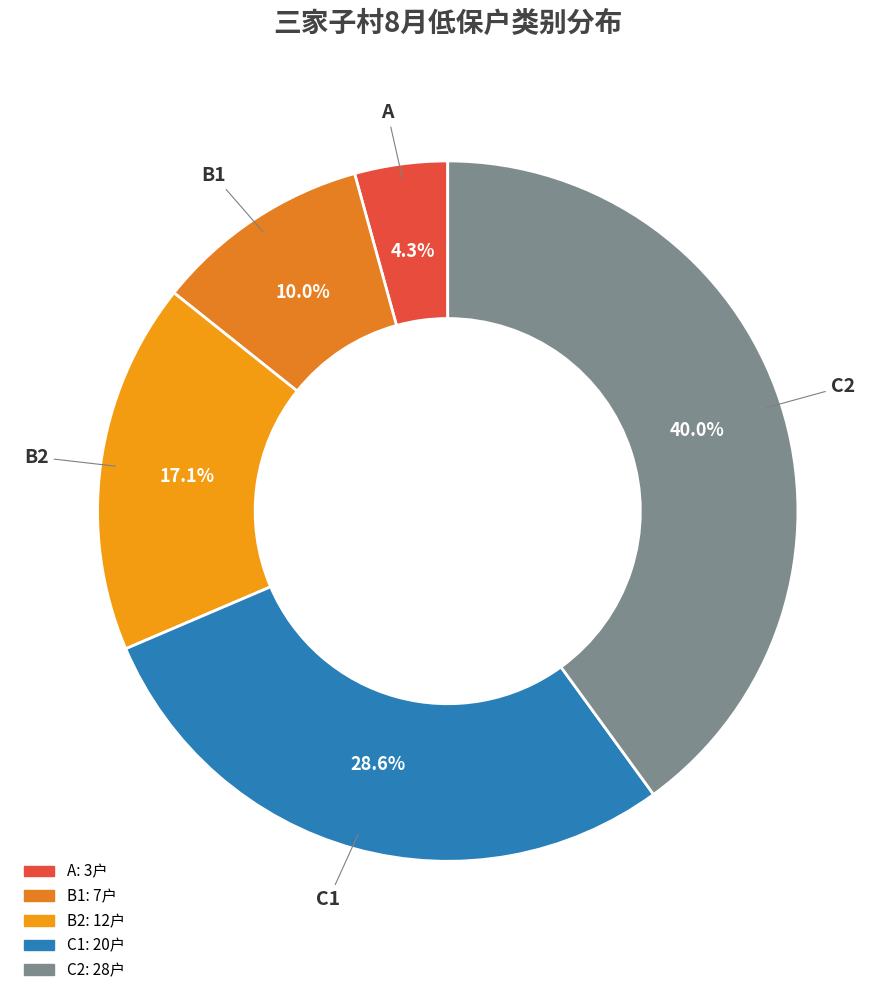

What is the smallest slice in the pie chart?

A